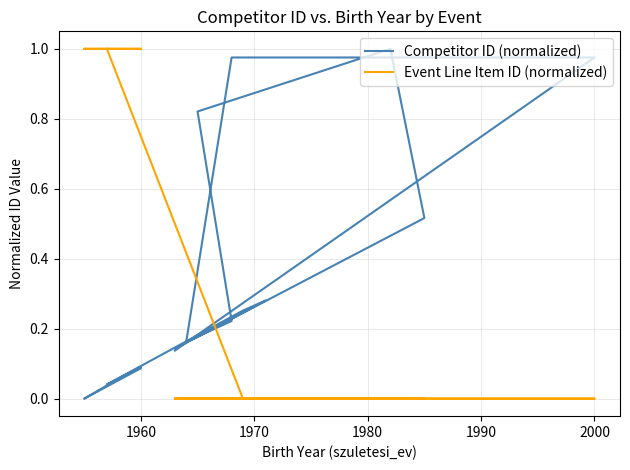

Is it true that Competitor ID (normalized) equals 0.0 at 16?

False